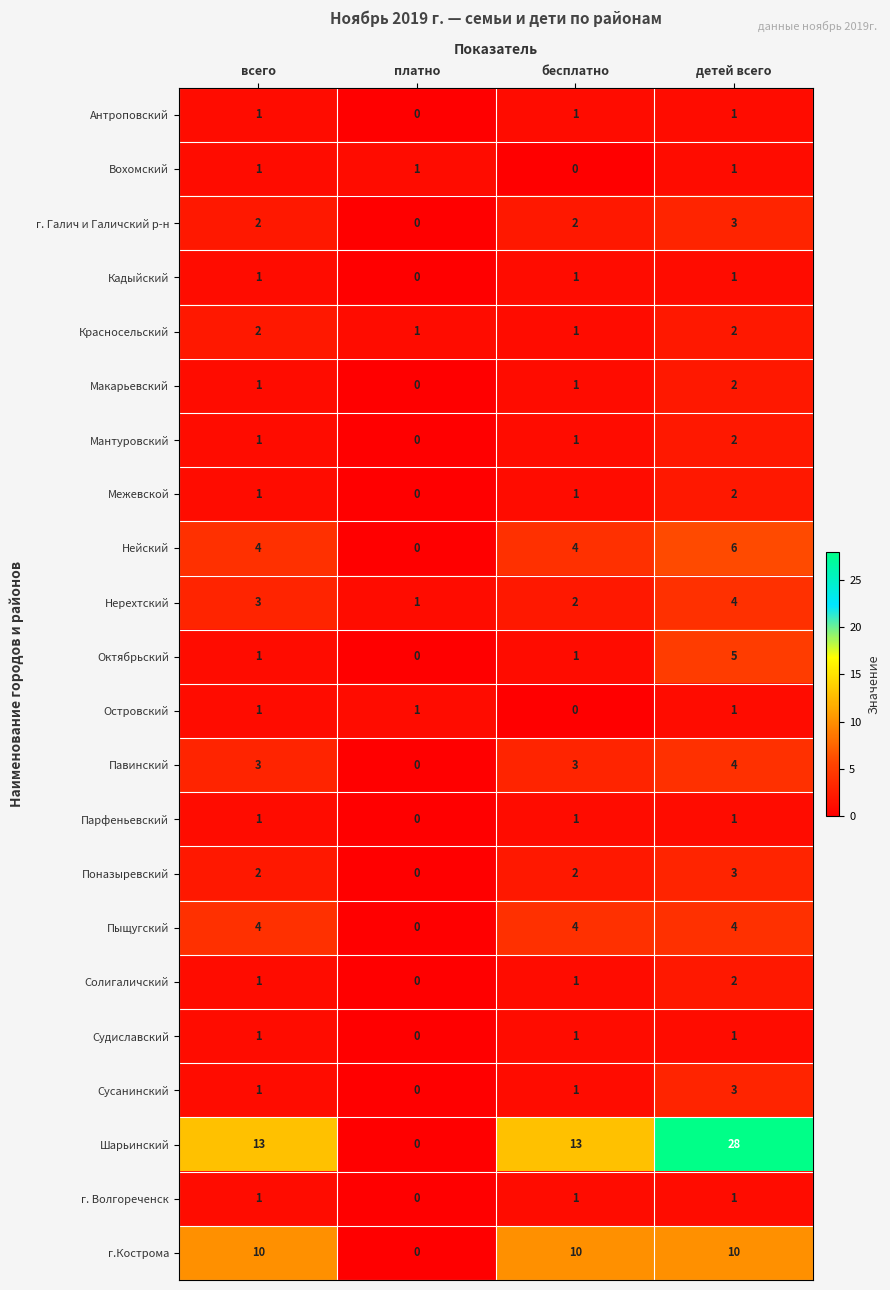

What is the difference between the Пыщугский values at бесплатно and платно?

4